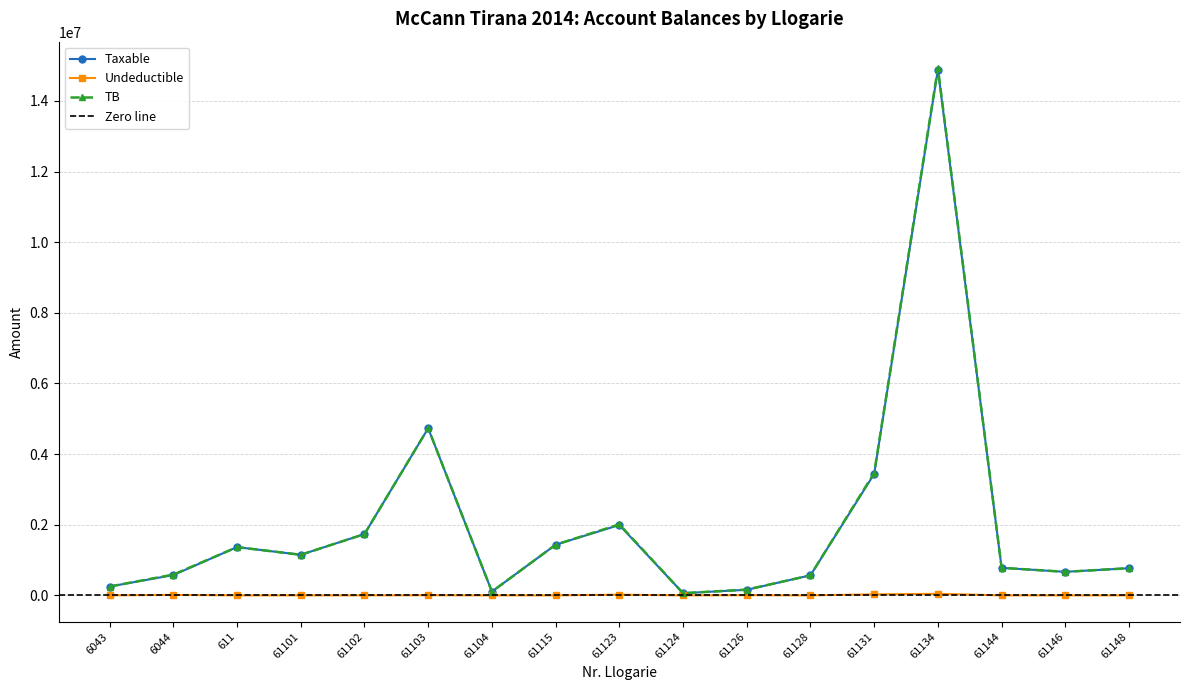

Reading left to right, what are all the values shown in this chart?

Taxable: 6043=250227.1	6044=575296.9	611=1366068.5	61101=1149043.7	61102=1735151.5	61103=4731146.9	61104=105900.0	61115=1433753.2	61123=1991862.2	61124=61813.2	61126=157990.0	61128=567460.5	61131=3437988.5	61134=14887859.8	61144=779642.1	61146=666085.5	61148=769080.9
Undeductible: 6043=0.0	6044=12822.0	611=0.0	61101=0.0	61102=0.0	61103=3920.0	61104=0.0	61115=250.0	61123=18500.0	61124=0.0	61126=5100.0	61128=0.0	61131=28000.0	61134=43299.0	61144=0.0	61146=0.0	61148=0.0
TB: 6043=250227.1	6044=588118.9	611=1366068.5	61101=1149043.7	61102=1735151.5	61103=4735066.9	61104=105900.0	61115=1434003.2	61123=2010362.2	61124=61813.2	61126=163090.0	61128=567460.5	61131=3465988.5	61134=14931158.8	61144=779642.1	61146=666085.5	61148=769080.9